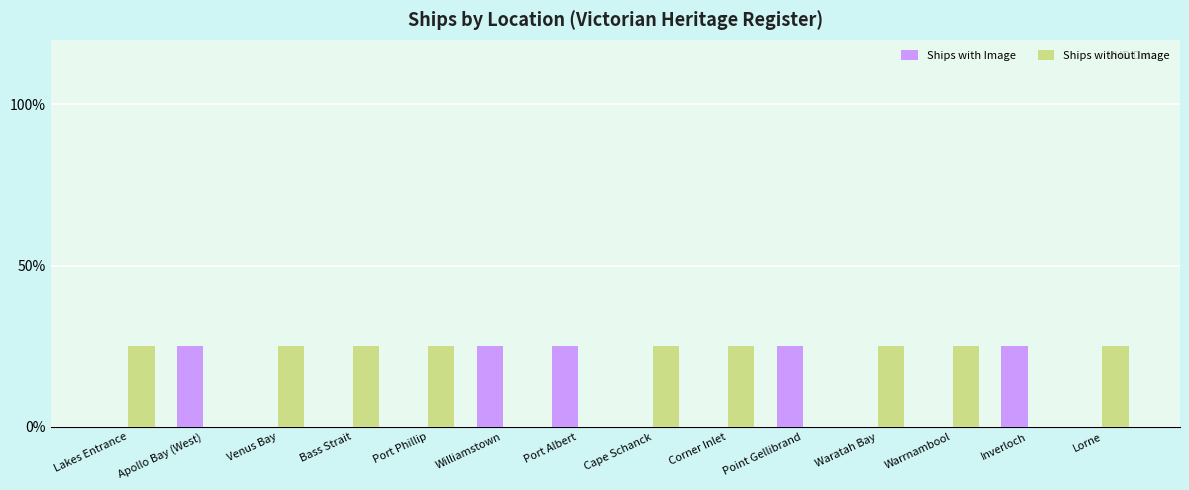

True or false: Ships without Image has a value of 33 at Lakes Entrance.

False